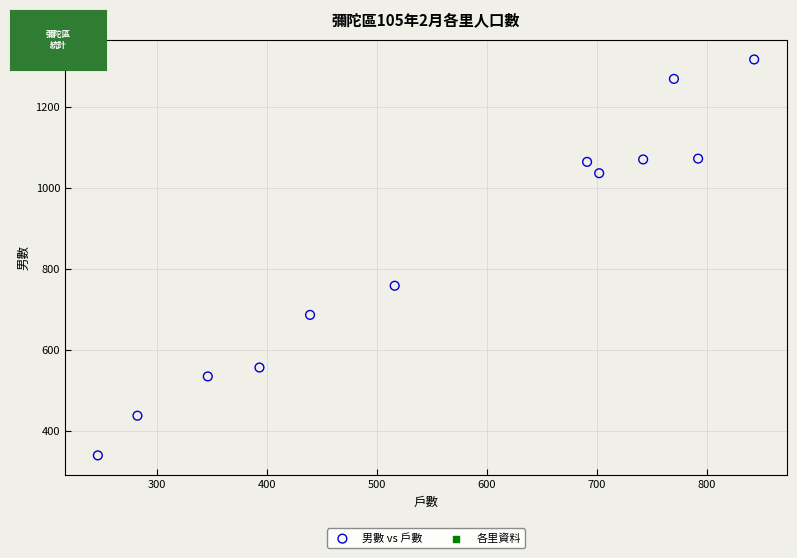

What is the range of X values (max minus min)?

597